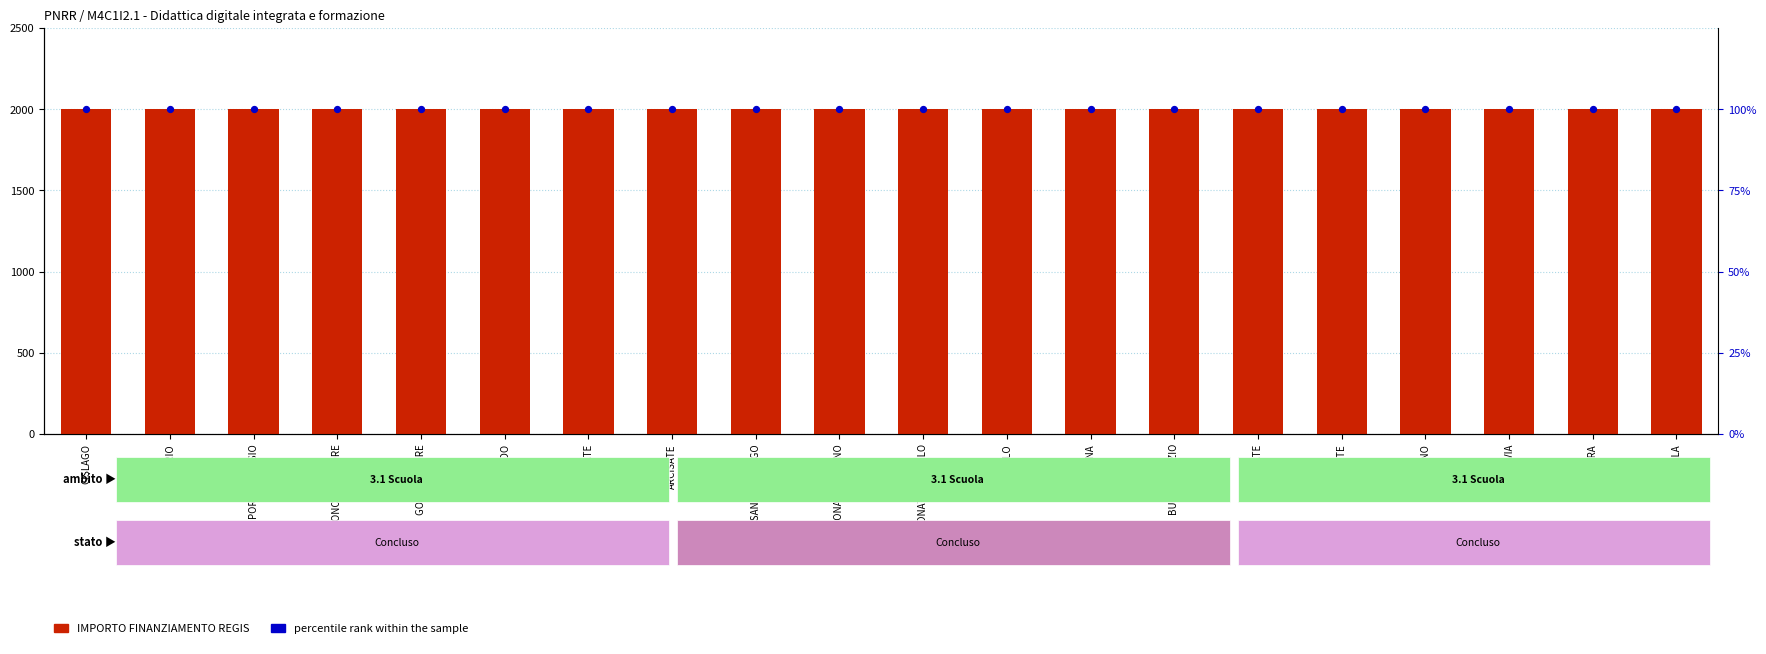

What is the total value across all series at MORBEGNO?

2100